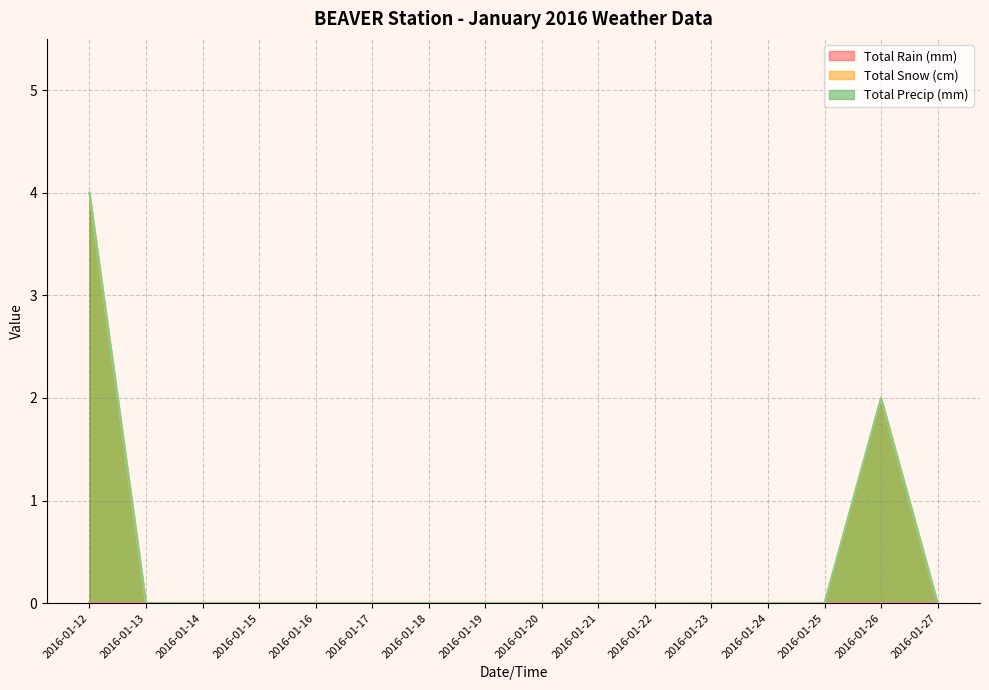

What is the maximum value for Total Precip (mm)?

4